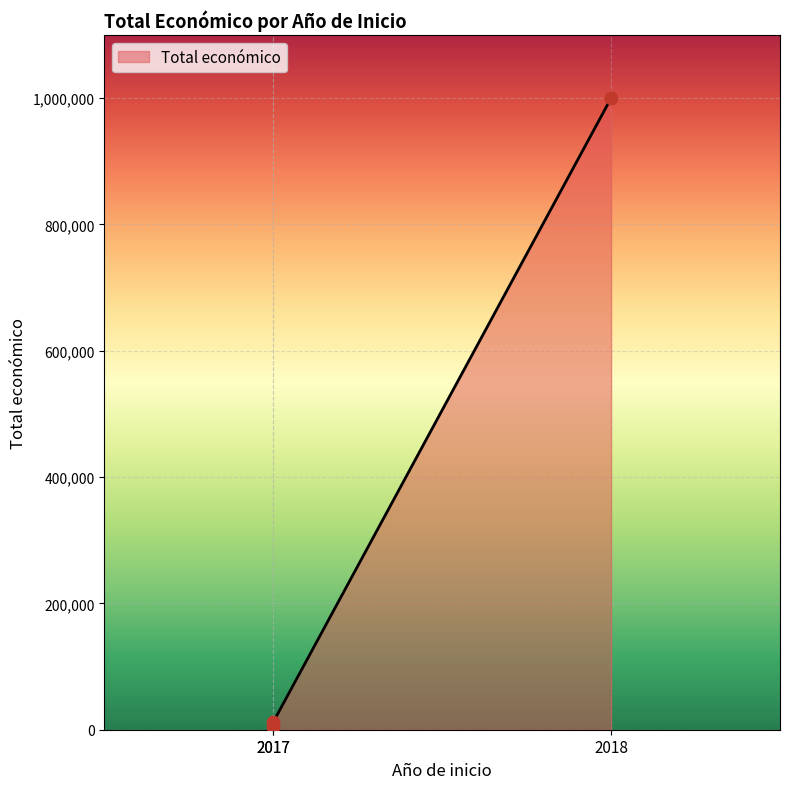

Which has a higher value, 2017 or 2018?

2018